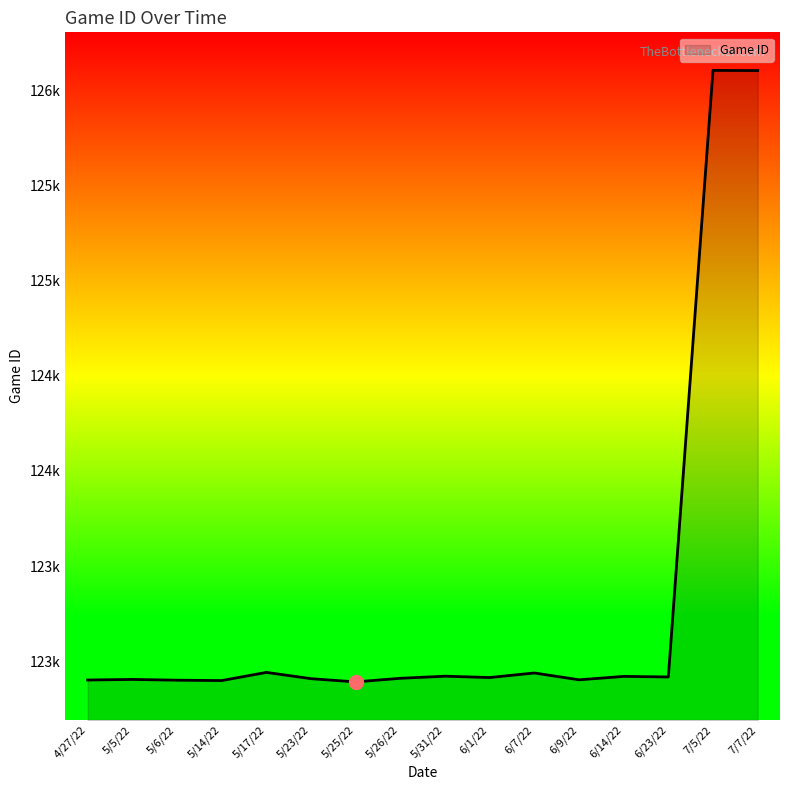

What is the ratio of the value at 6/7/22 to the value at 6/14/22?

1.0